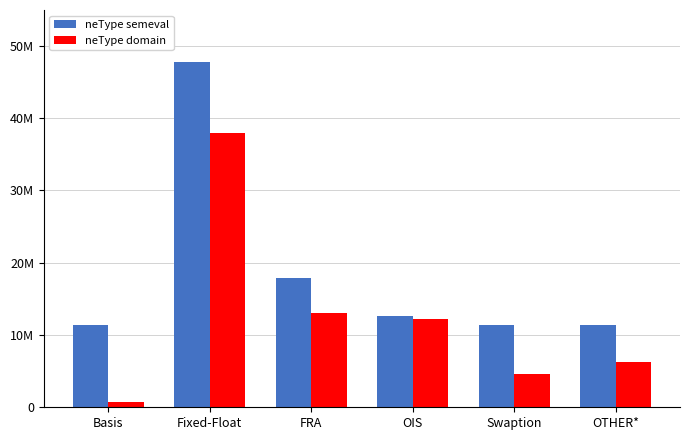

What are all the series names shown in the legend?

neType semeval, neType domain